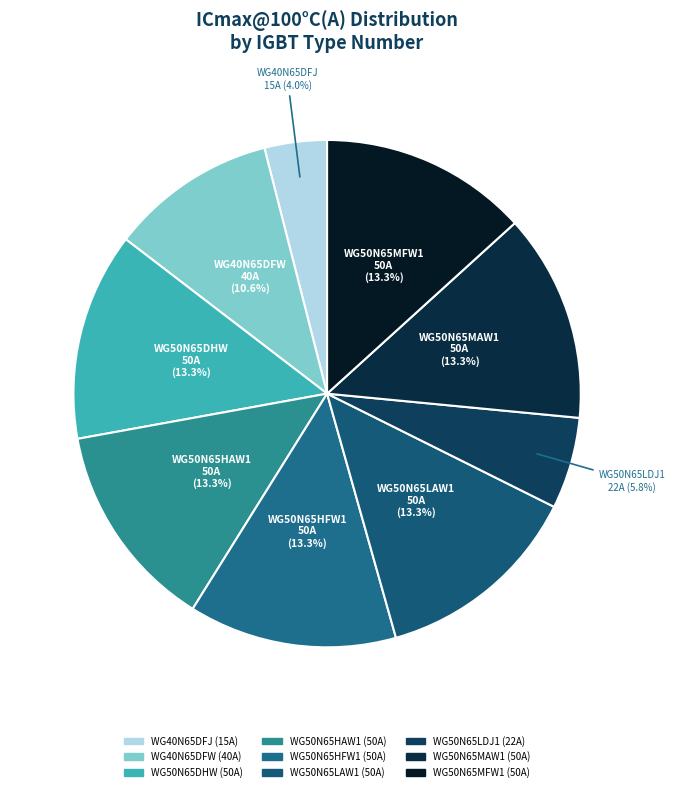

Which category has the smallest portion of the pie?

WG40N65DFJ